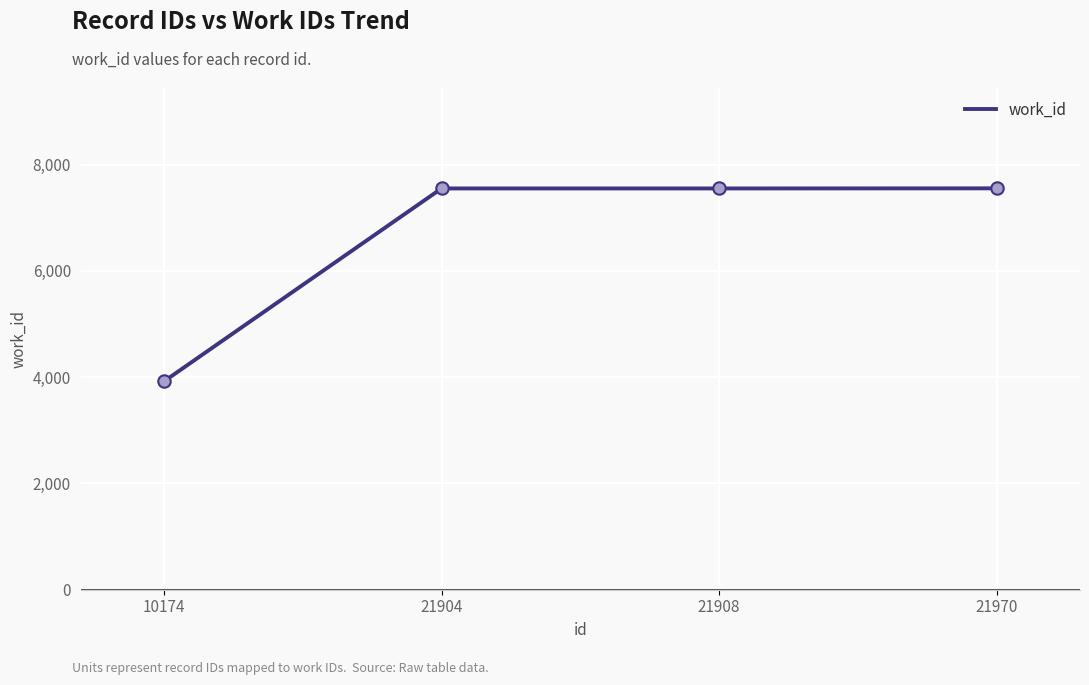

What is the ratio of the value at 10174 to the value at 21970?

0.5